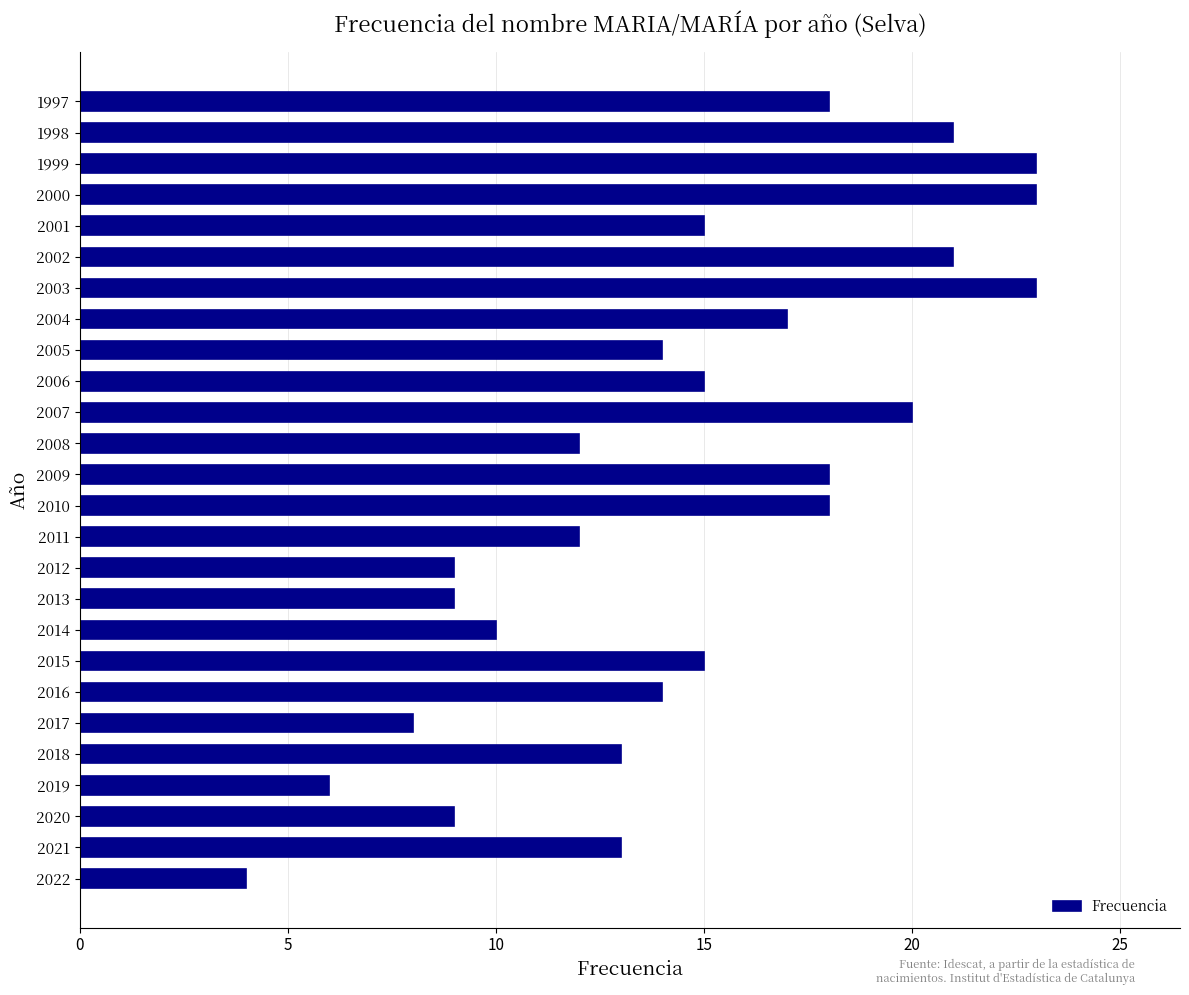

The value at 2012 is 9. True or false?

True